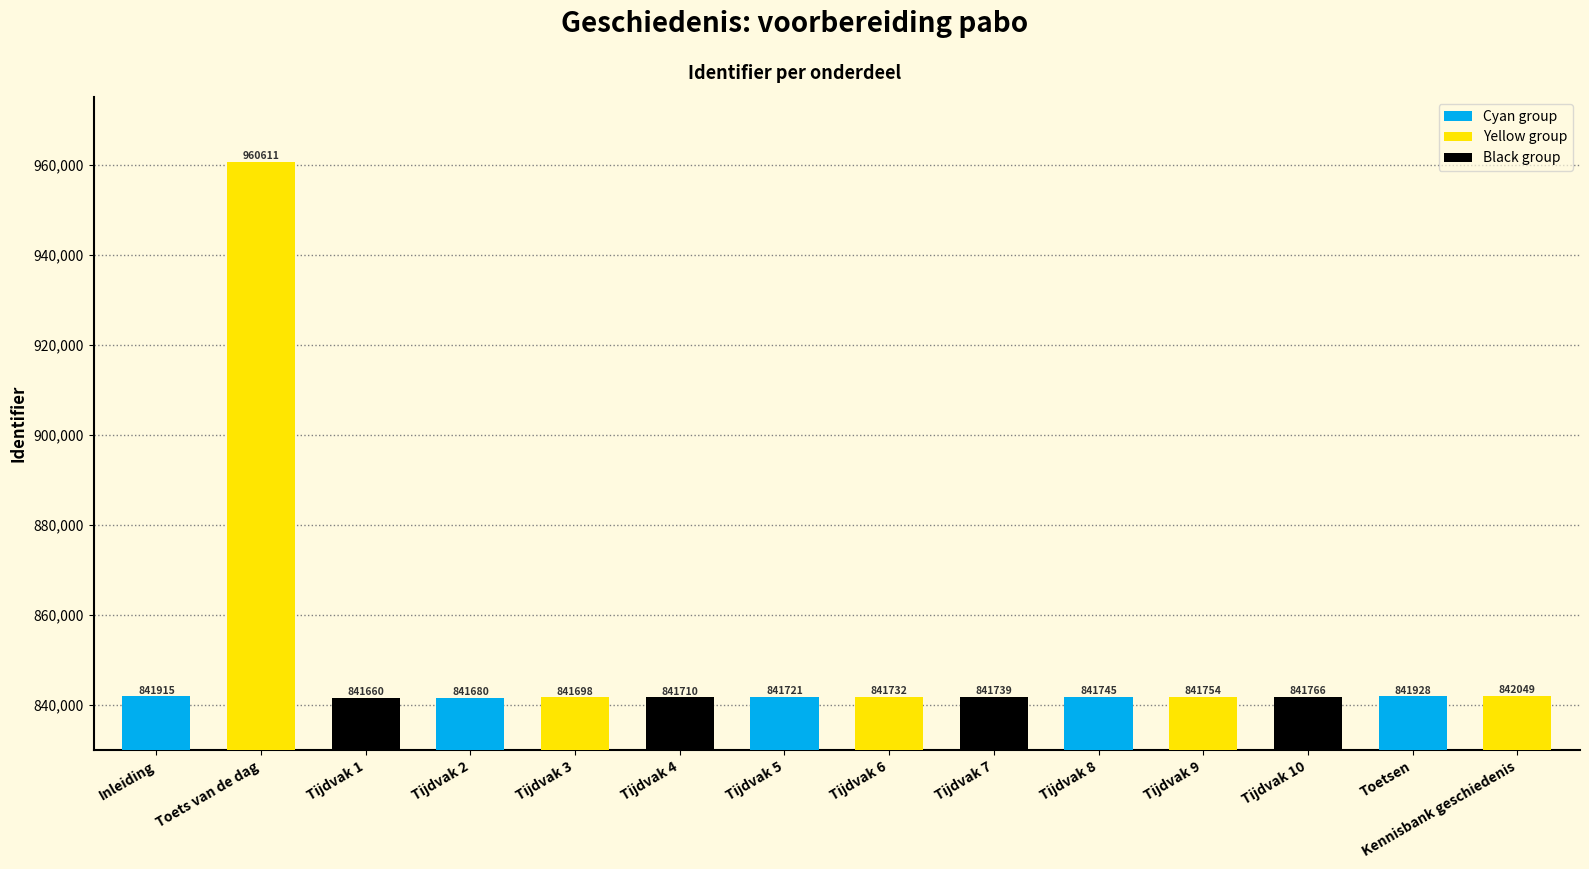

Approximately how many times larger is the value at Inleiding compared to Tijdvak 8?

1.0